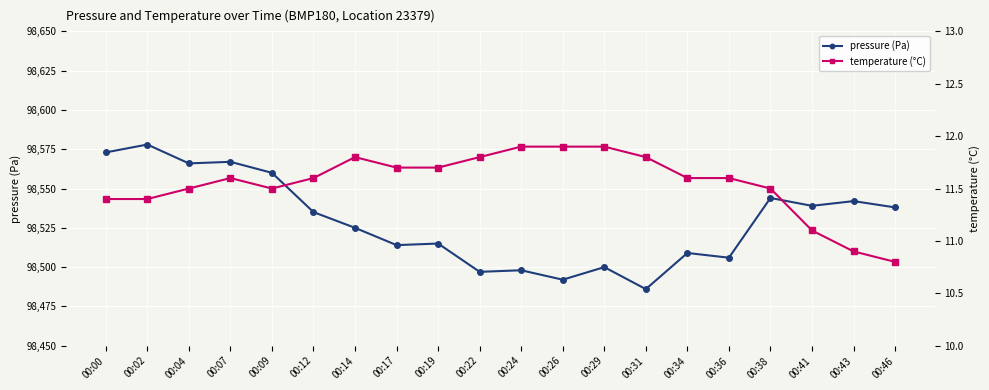

Rank the series by their average value, from lowest to highest.

temperature (°C), pressure (Pa)